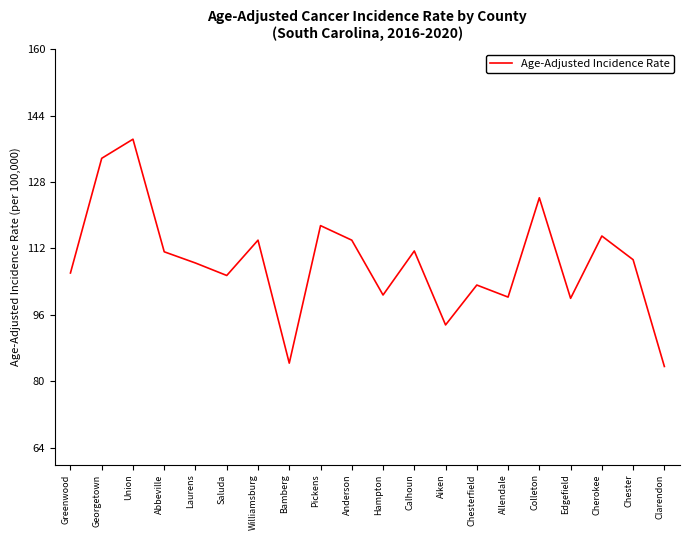

What is the approximate value at Pickens?

117.5